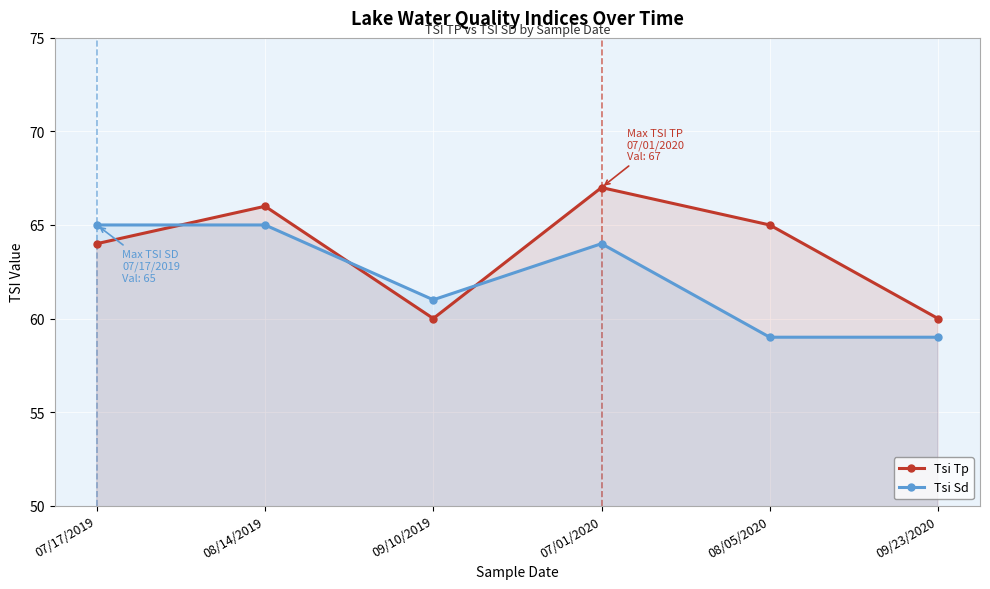

What is the difference between the Tsi Tp values at 08/14/2019 and 07/17/2019?

2